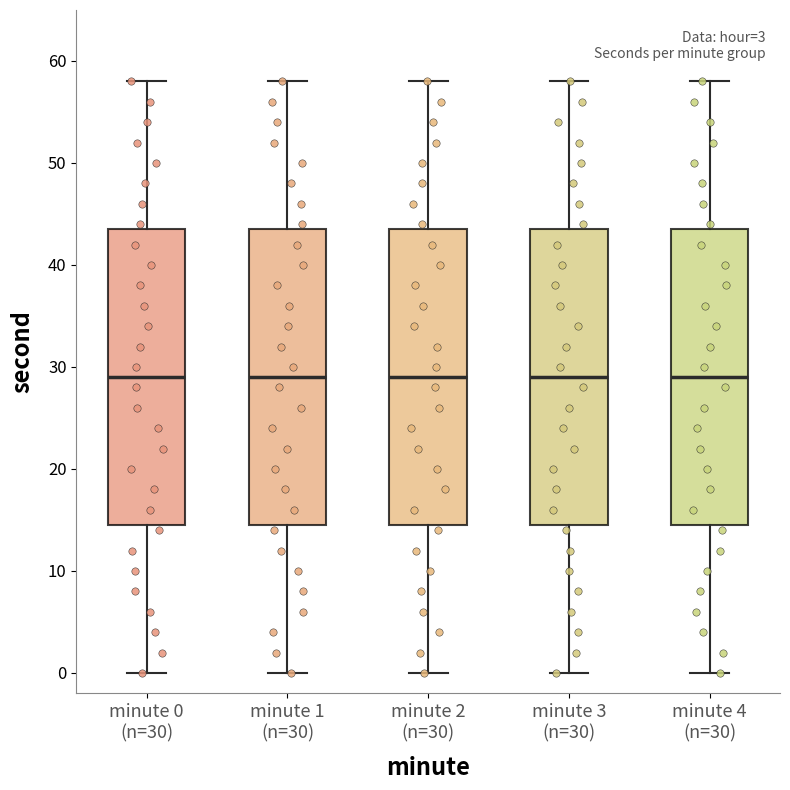

Where is the upper edge of the box for minute 2 (n=30) on the y-axis? The values are not printed on the chart, so give them approximately, as read against the axis.

44